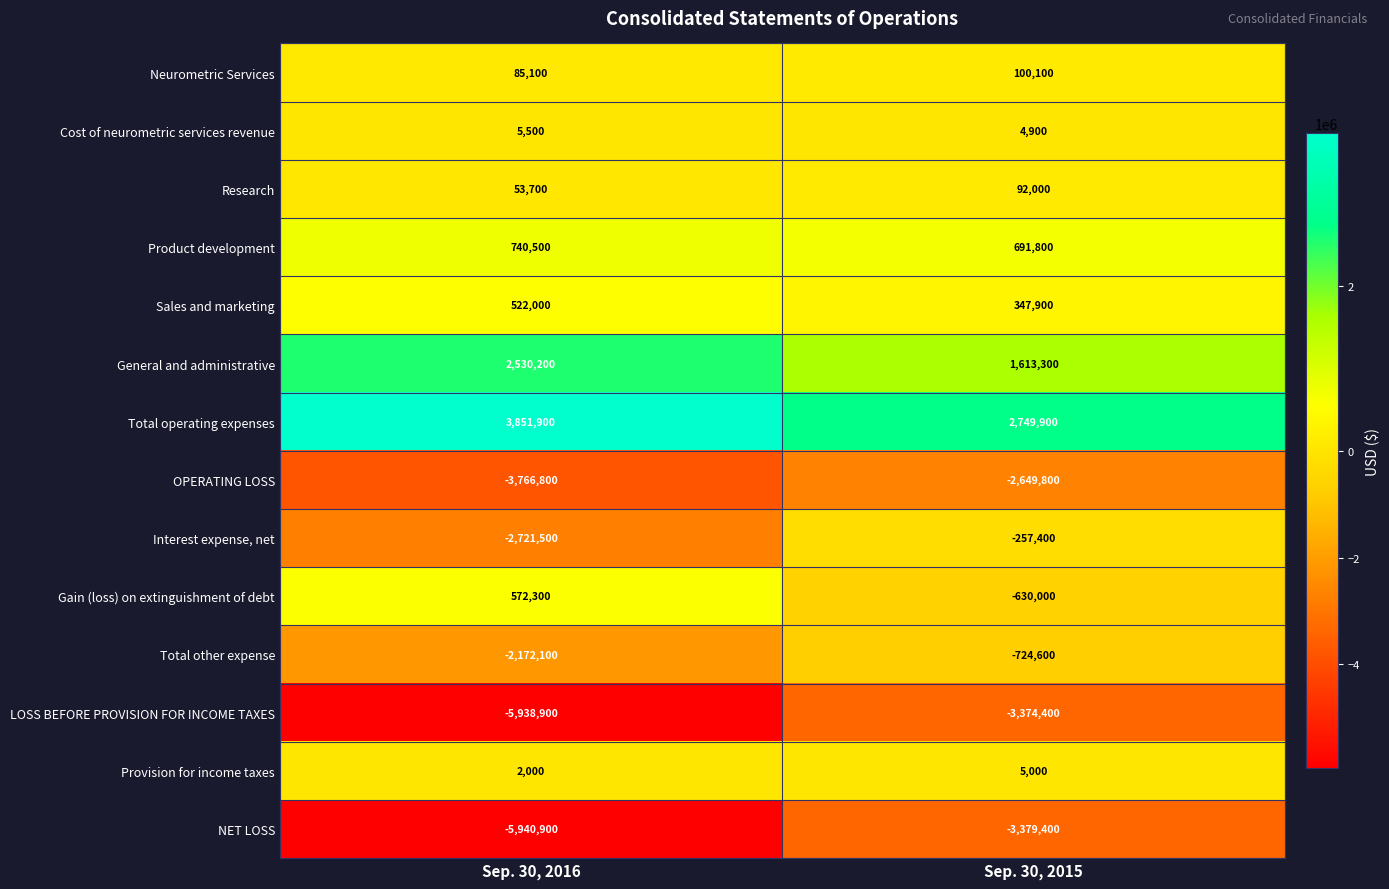

What is the average value of the Research series?

72850